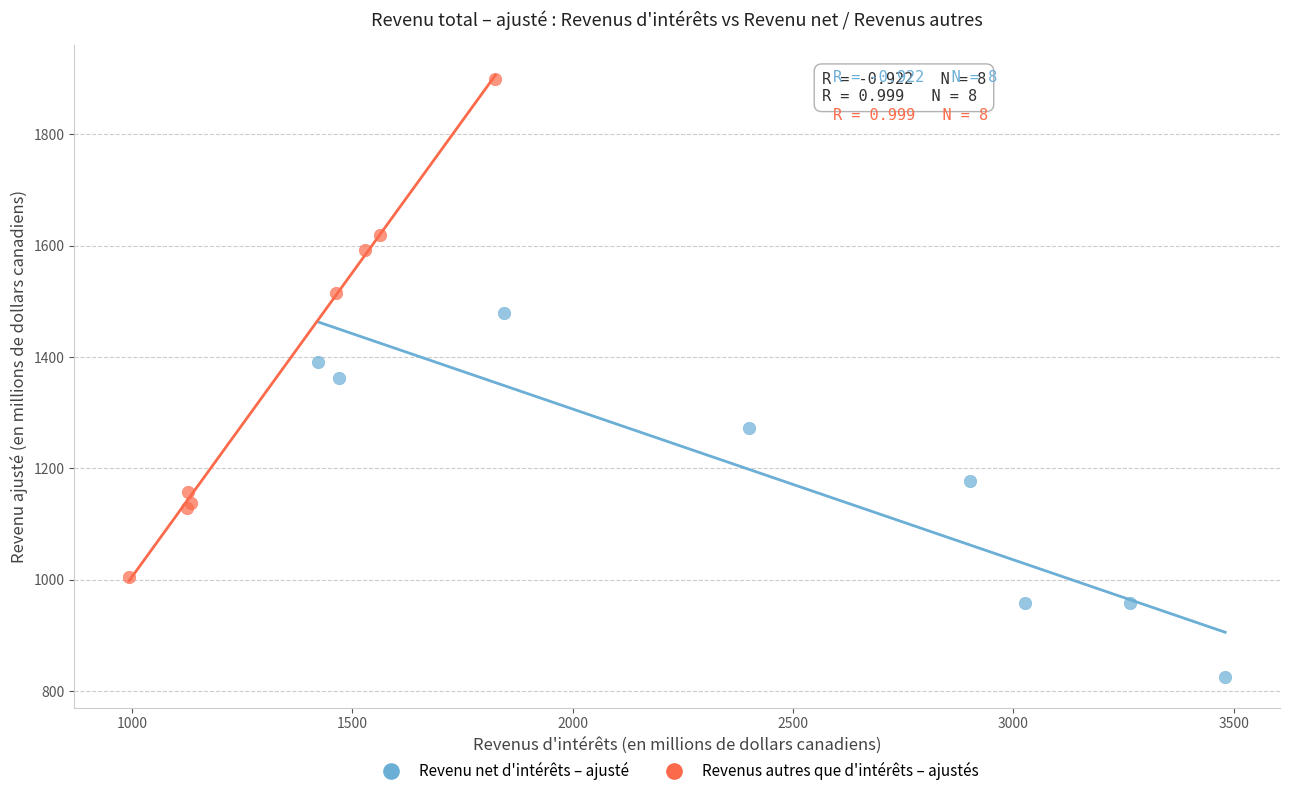

Which series has the largest Y range (max minus min)?

Revenus autres que d'intérêts – ajustés